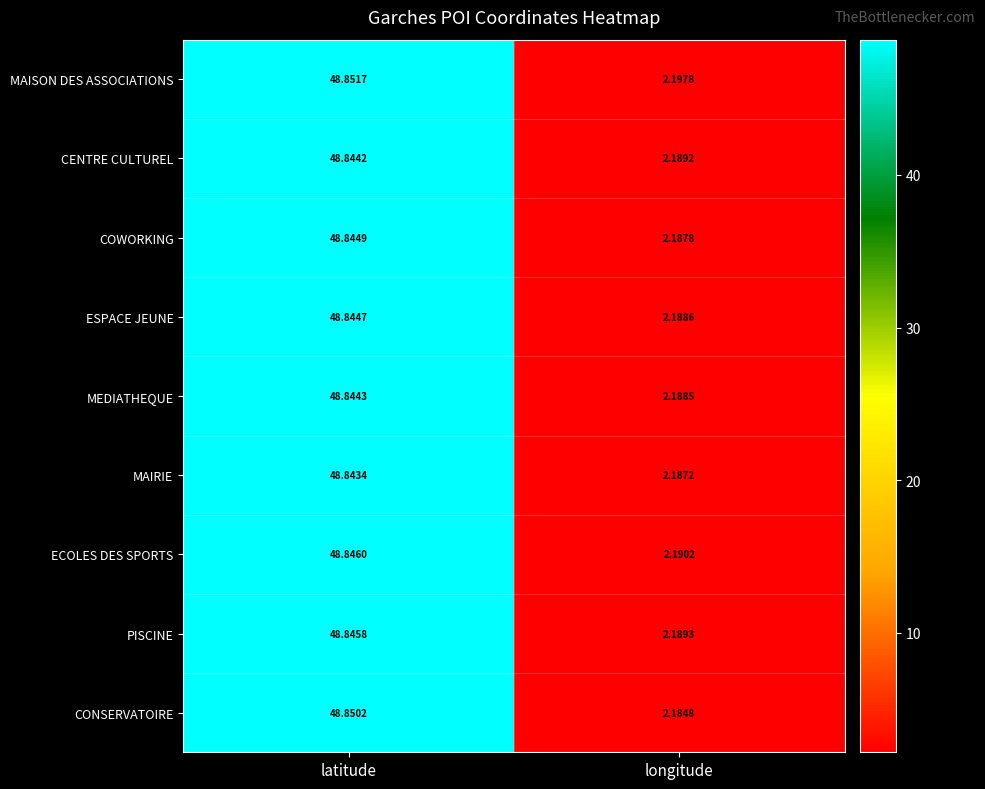

Which series has the largest total across all categories?

MAISON DES ASSOCIATIONS